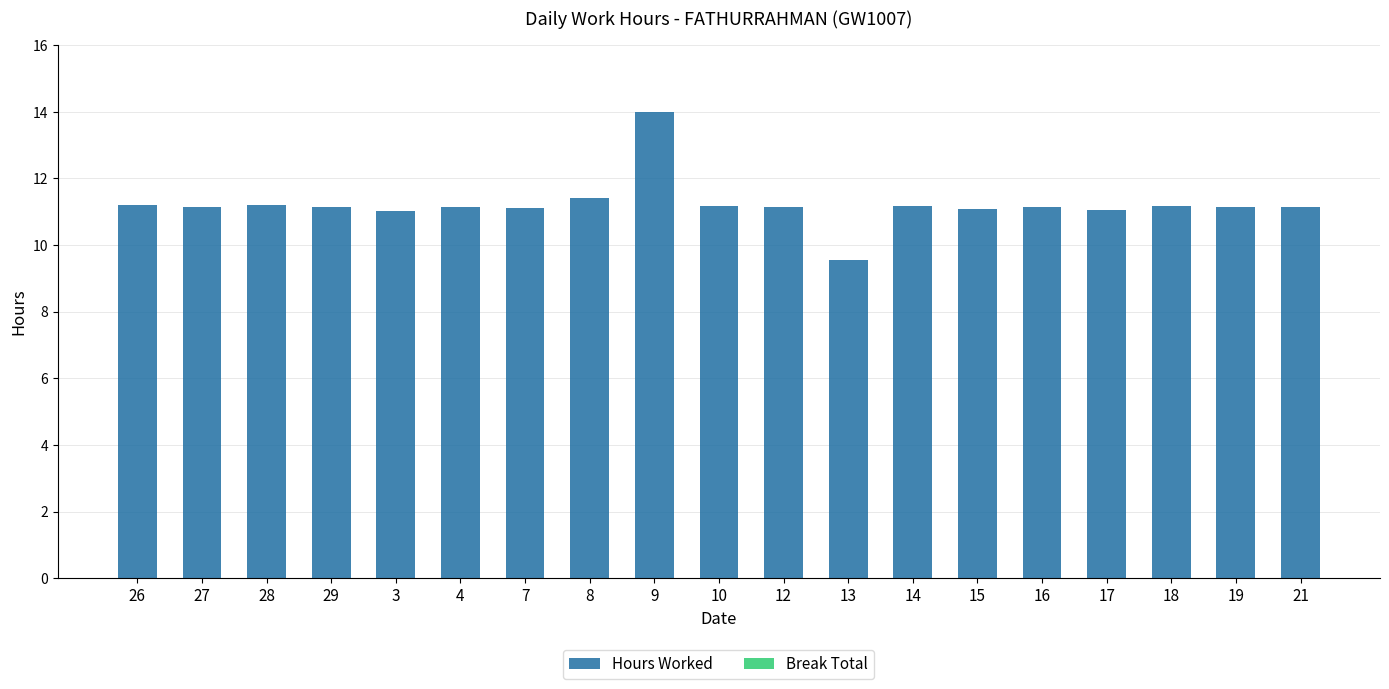

What is the label of the 15th bar from the right?

3